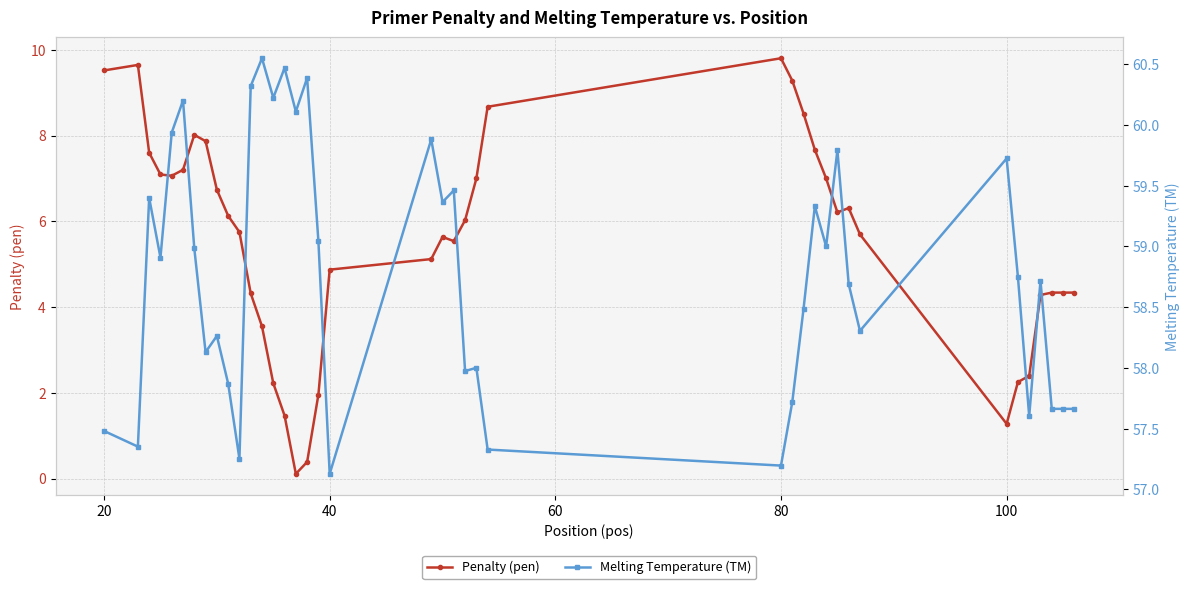

What is the maximum value for Penalty (pen)?

9.8